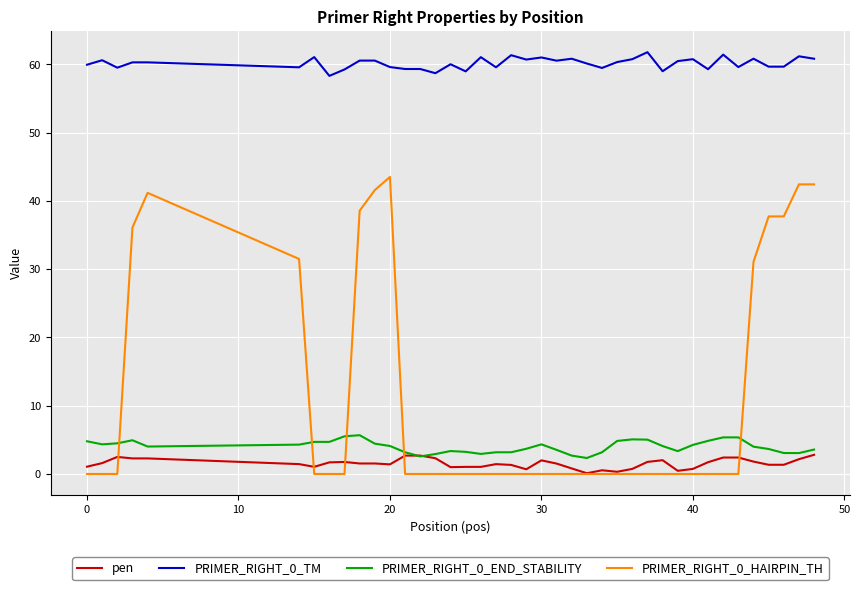

Which series has the largest range (max minus min)?

PRIMER_RIGHT_0_HAIRPIN_TH